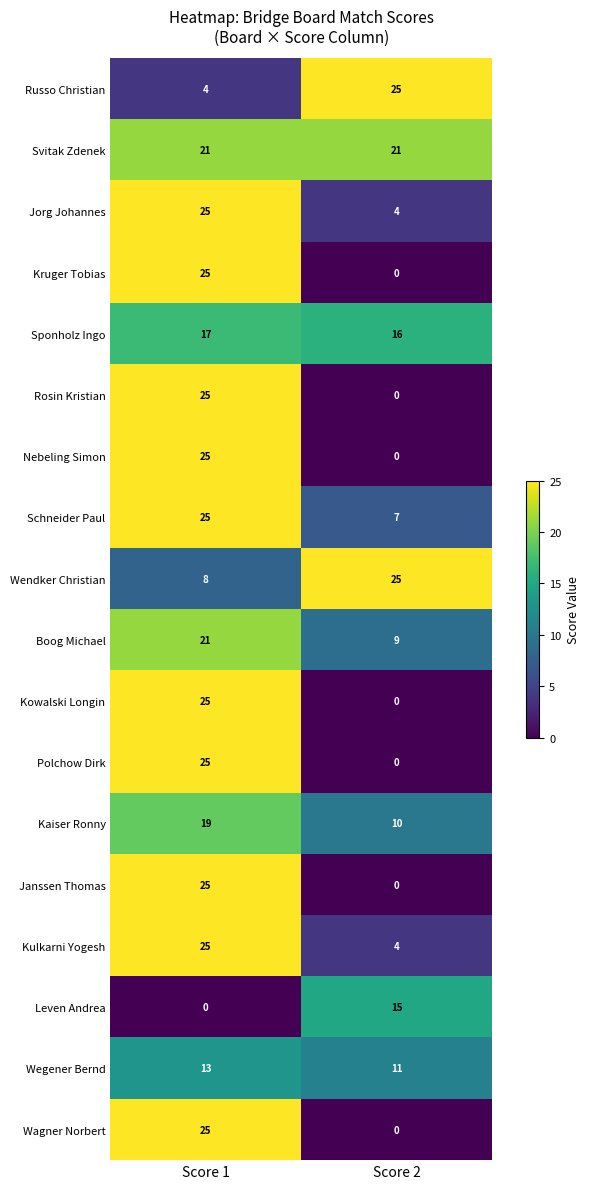

What is the difference between the highest and lowest values at Score 2?

25